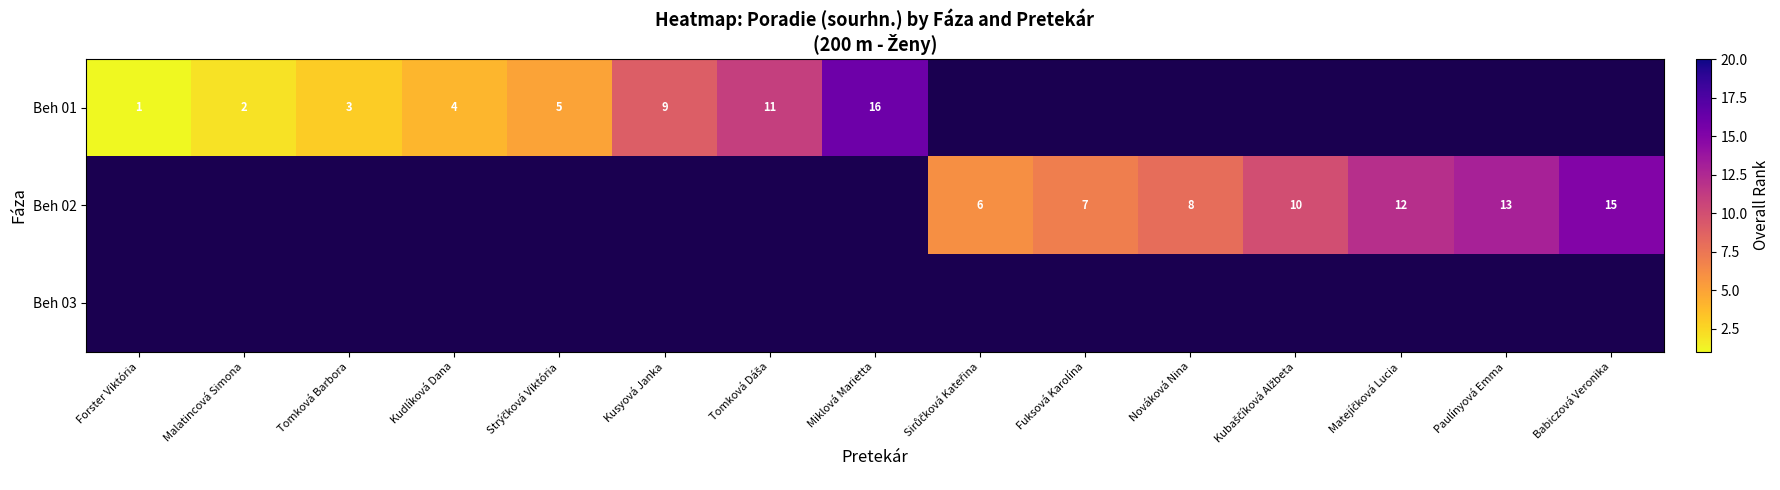

Which series has the widest spread of values?

Beh 01